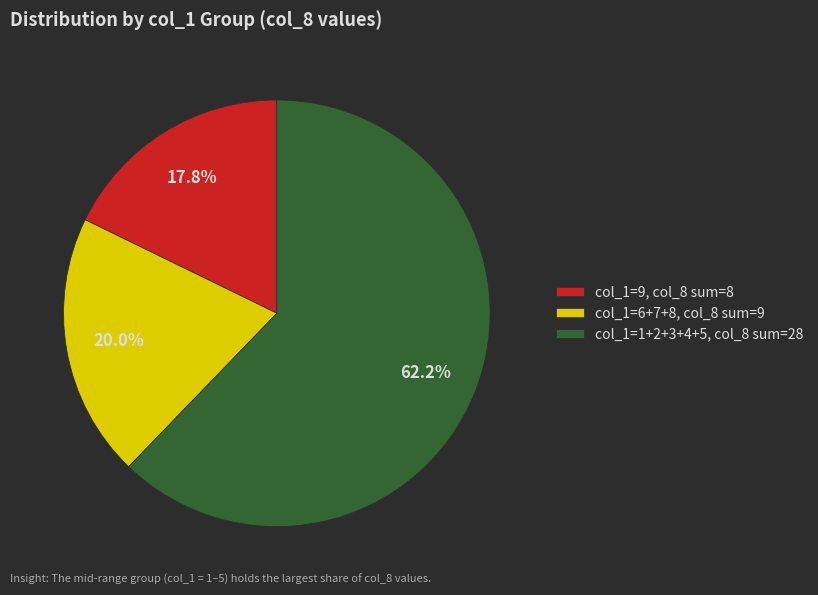

Which category has the biggest portion of the pie?

col_1=1+2+3+4+5, col_8 sum=28